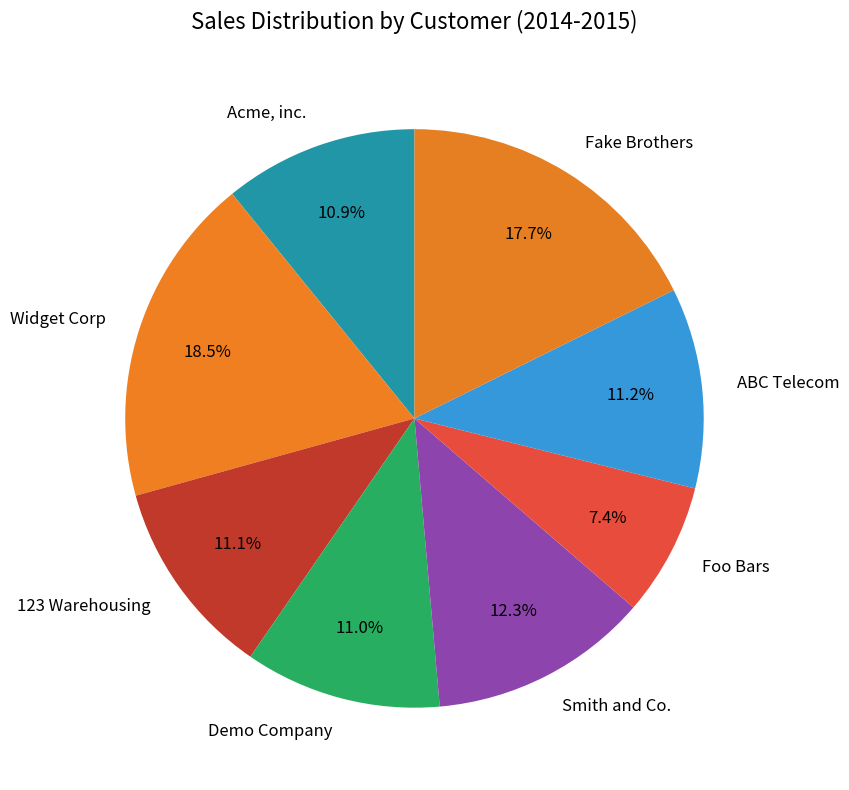

How much of the chart is everything except Fake Brothers?

82.3%